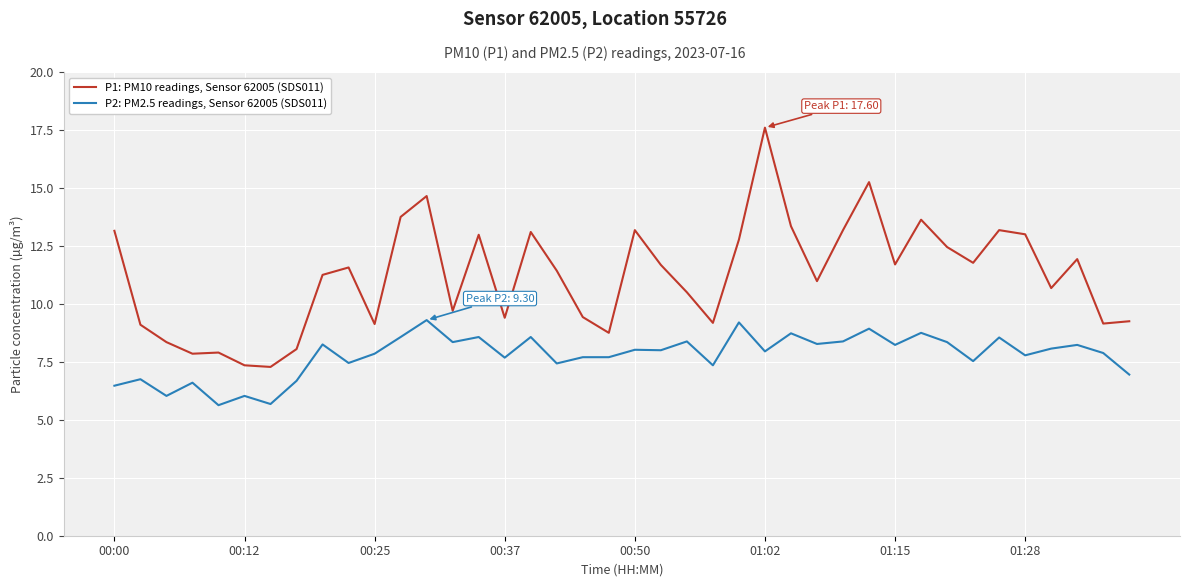

What is the minimum value for P2: PM2.5 readings, Sensor 62005 (SDS011)?

5.6